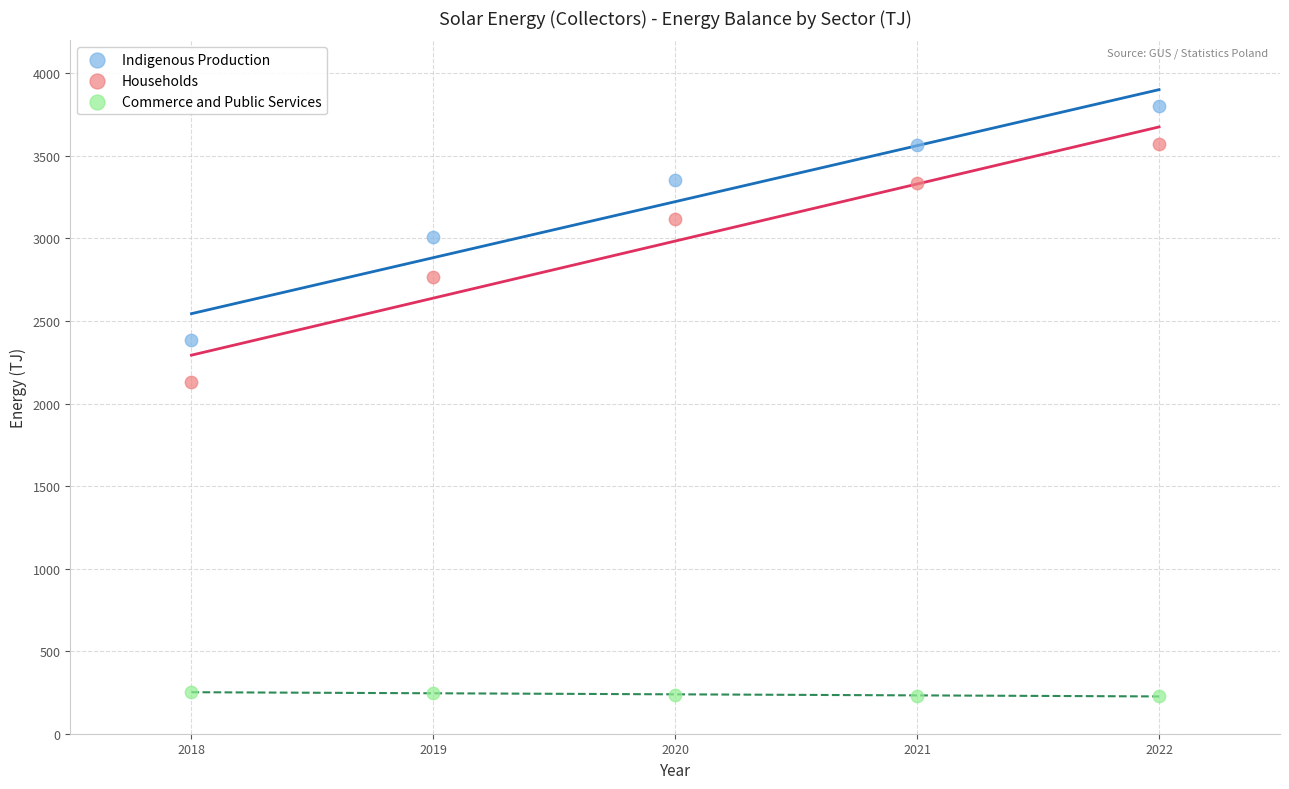

Which series contains the highest Y value?

Indigenous Production